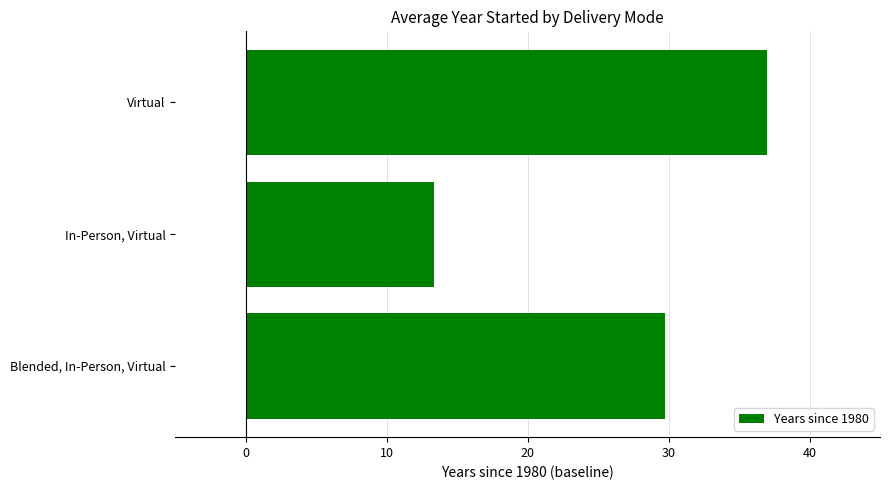

The chart shows a value of 37.0 at Virtual. True or false?

True